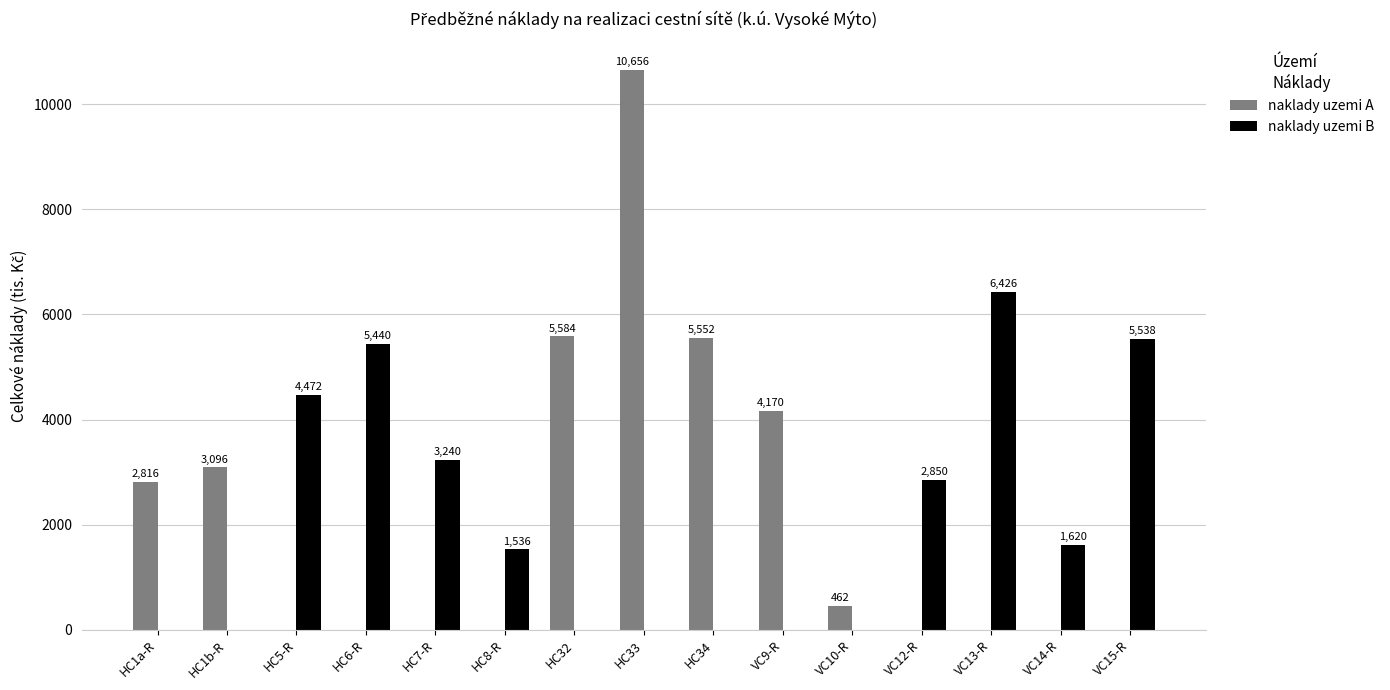

Between HC5-R and VC9-R, which series saw the biggest shift?

naklady uzemi B